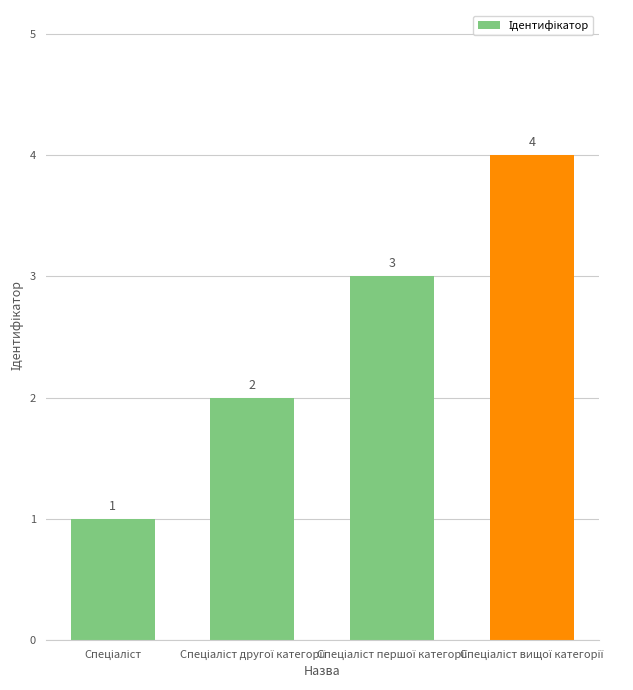

What is the sum of all values?

10